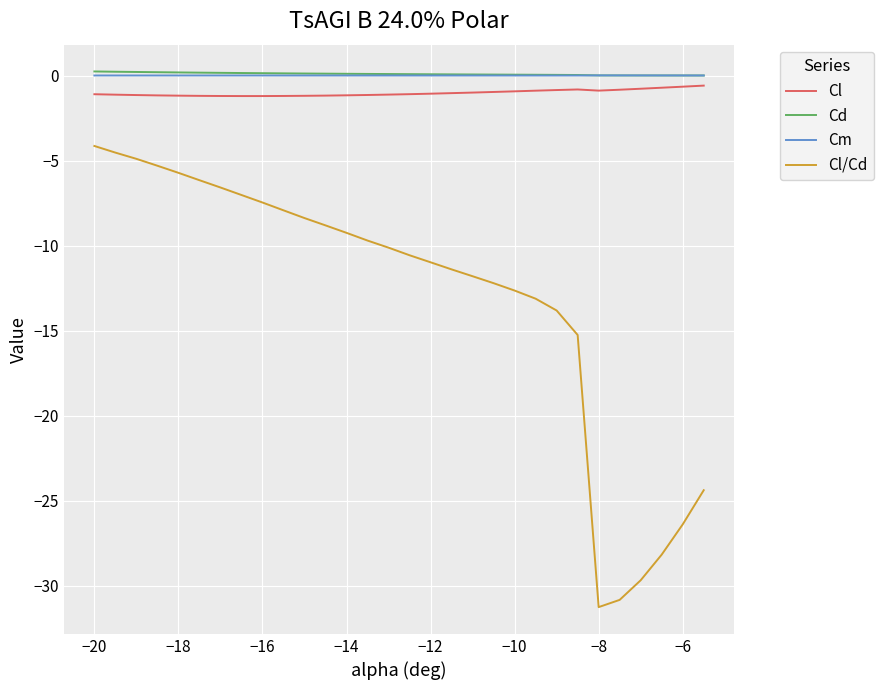

What is the smallest value displayed?

-31.3